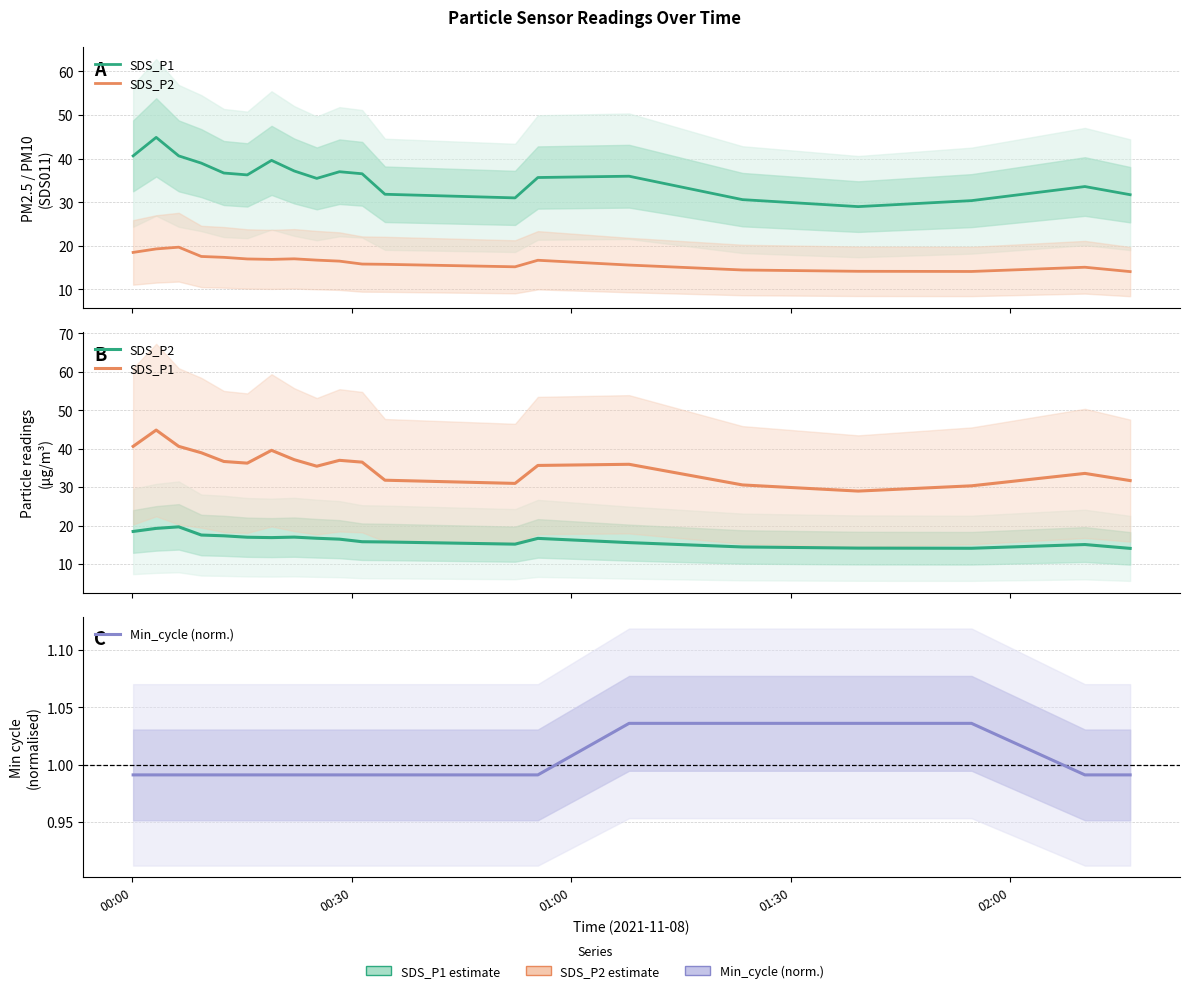

Which series has the widest spread of values?

SDS_P1